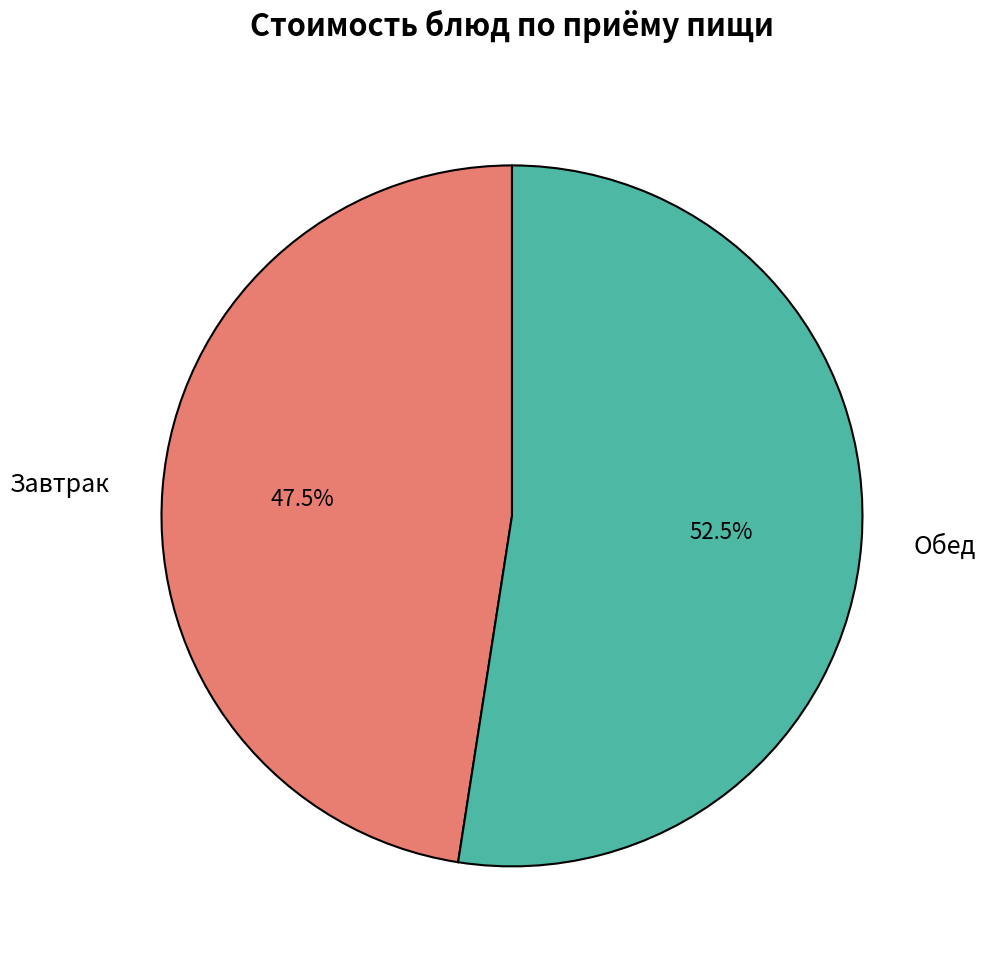

Is there a majority slice in this chart?

Yes